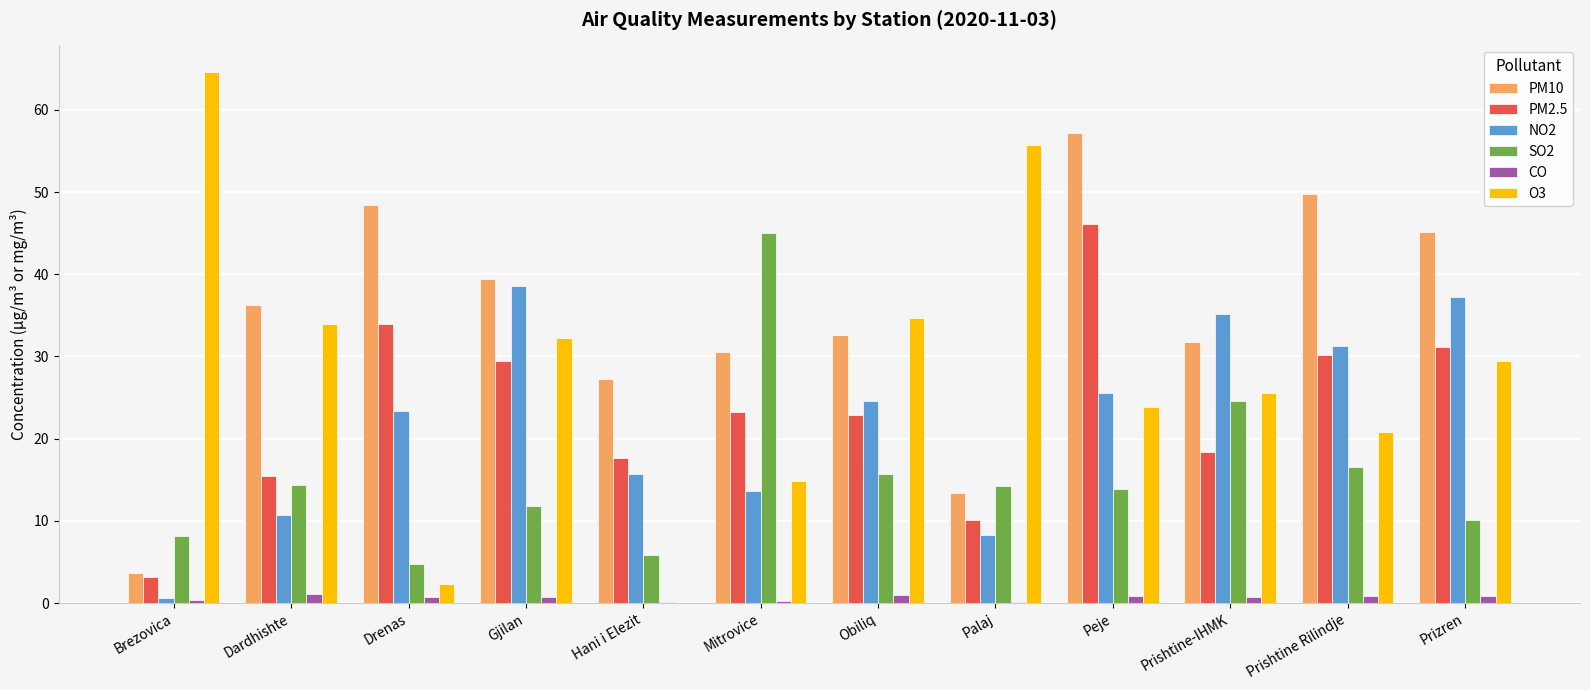

What is the sum of all CO values?

8.1